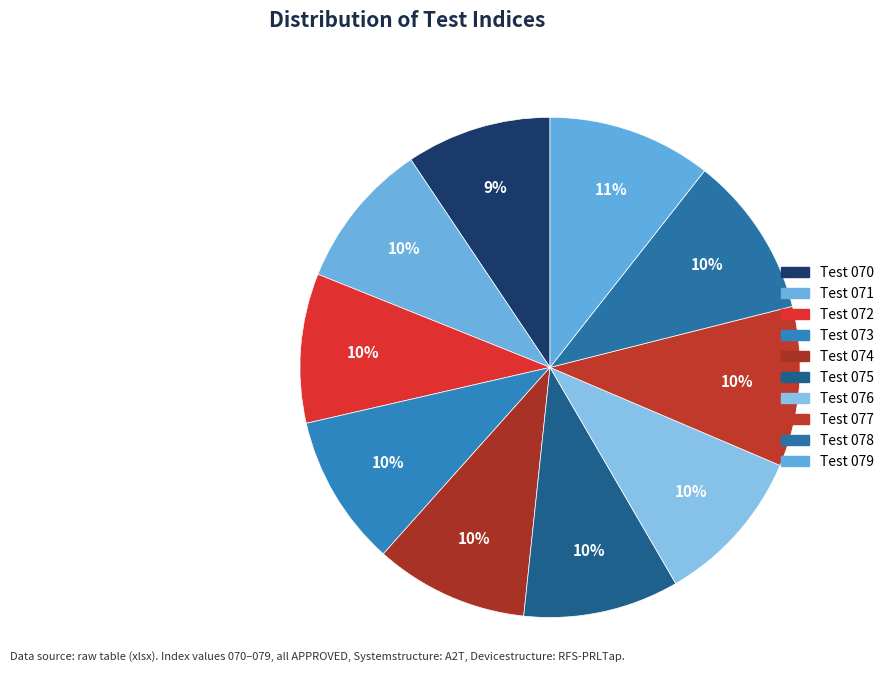

Which slice is the largest?

Test 079